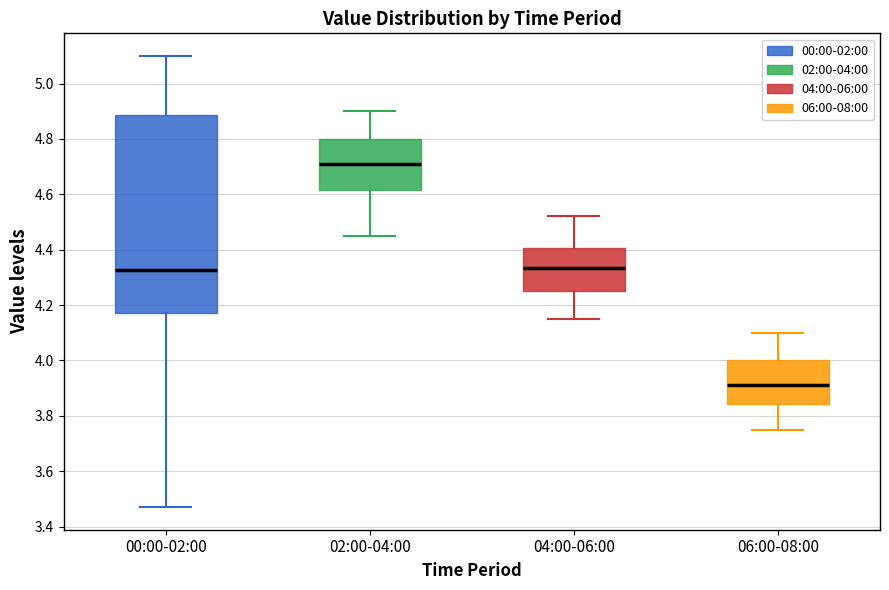

Which box is the tallest, from its lower edge to its upper edge?

00:00-02:00